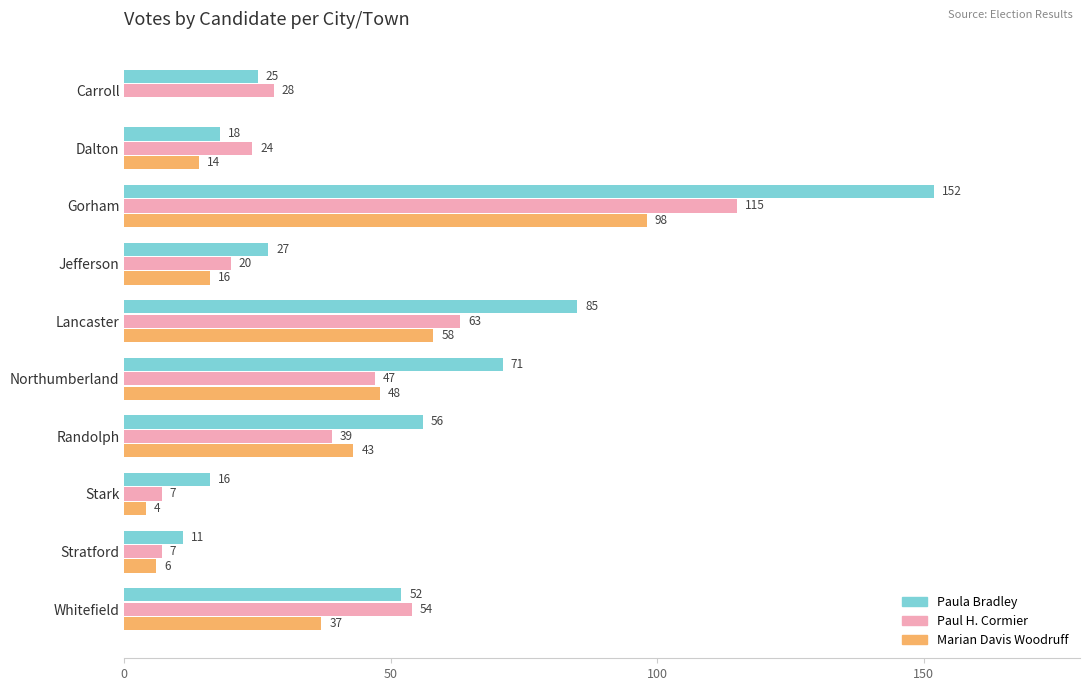

What is the sum of the Marian Davis Woodruff values at Dalton and Whitefield?

51